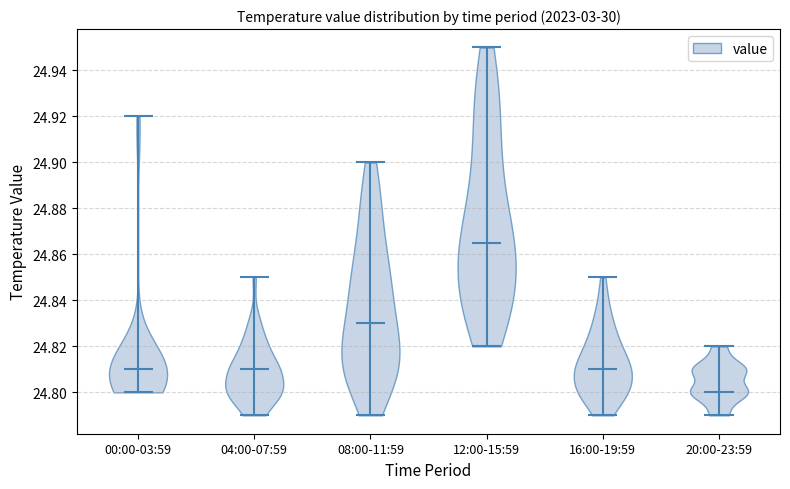

Reading left to right, read every violin against the y-axis: where its median line is, and the lowest and highest points it reaches. The values are not printed on the chart, so give them approximately, as read against the axis.

00:00-03:59: median line 24.810, lowest point 24.800, highest point 24.920
04:00-07:59: median line 24.810, lowest point 24.790, highest point 24.850
08:00-11:59: median line 24.830, lowest point 24.790, highest point 24.900
12:00-15:59: median line 24.866, lowest point 24.820, highest point 24.950
16:00-19:59: median line 24.810, lowest point 24.790, highest point 24.850
20:00-23:59: median line 24.800, lowest point 24.790, highest point 24.820